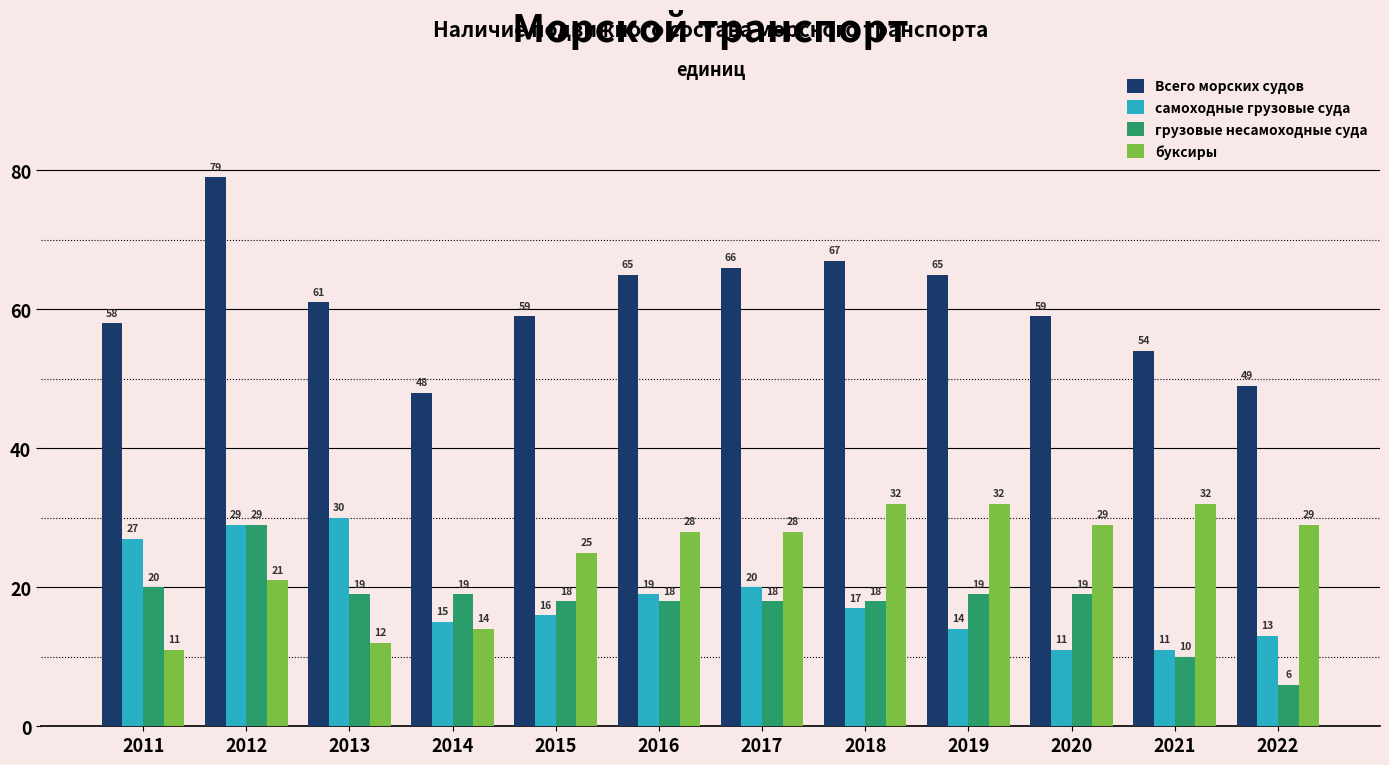

Which series has the widest spread of values?

Всего морских судов